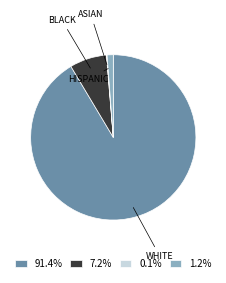

Do BLACK and WHITE together represent more than half of the pie?

Yes